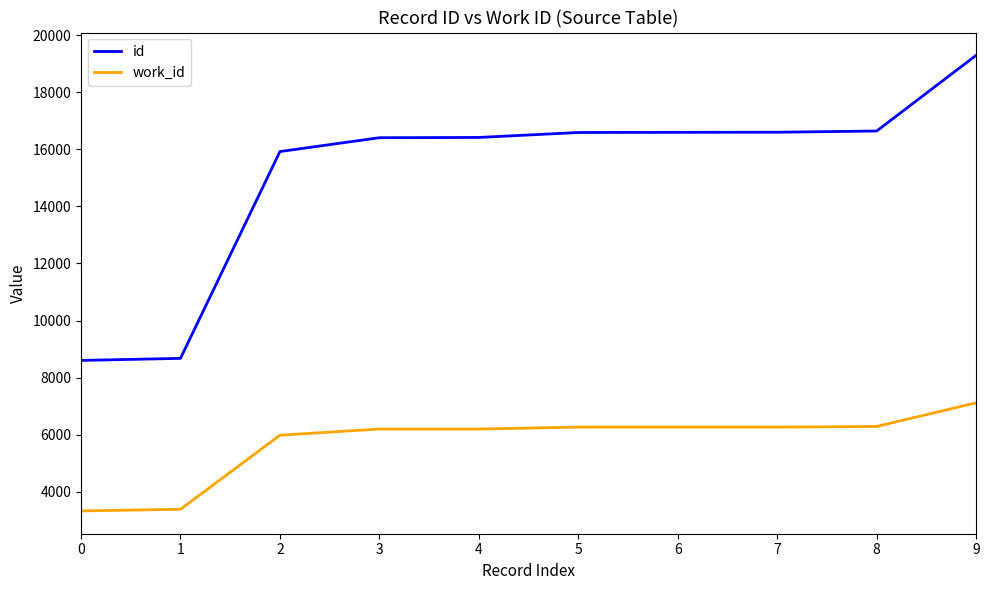

What is the average value of the work_id series?

5734